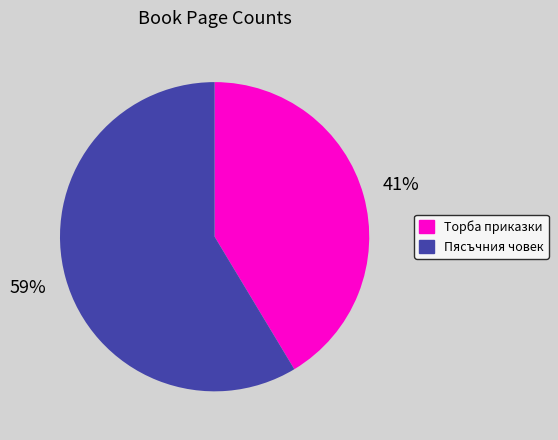

How many slices are in this pie chart?

2